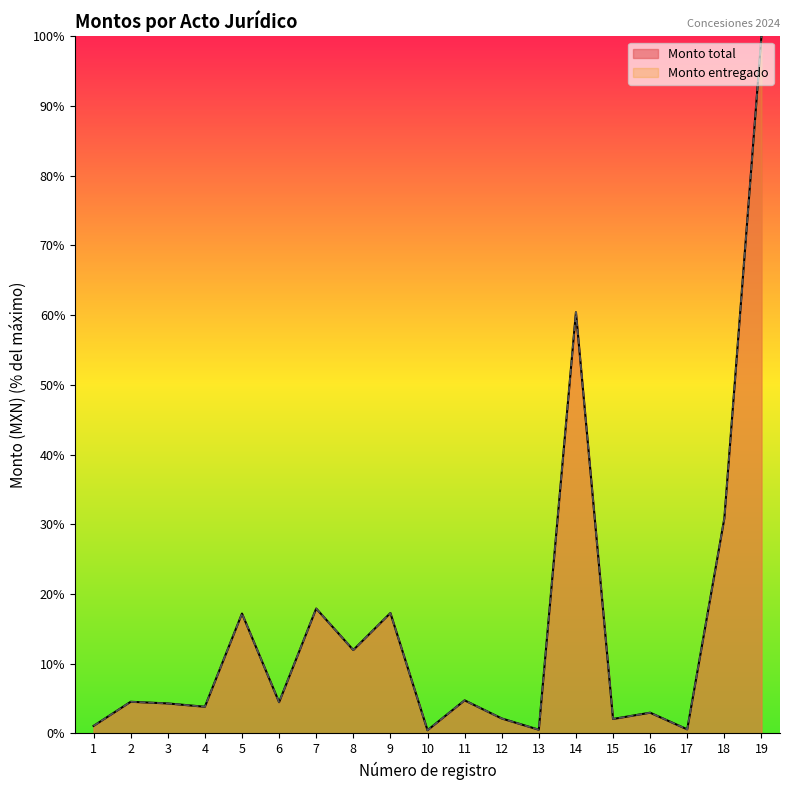

Which series has the widest spread of values?

Monto total